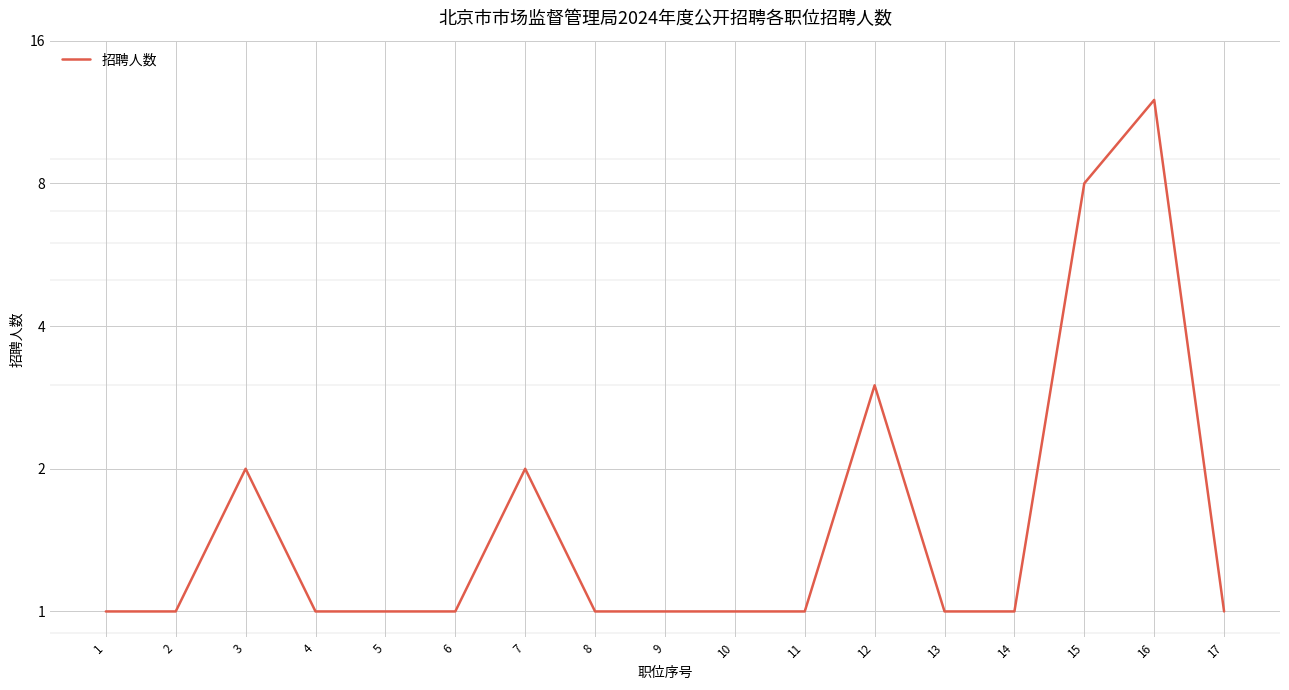

Count the number of data series in this chart.

1